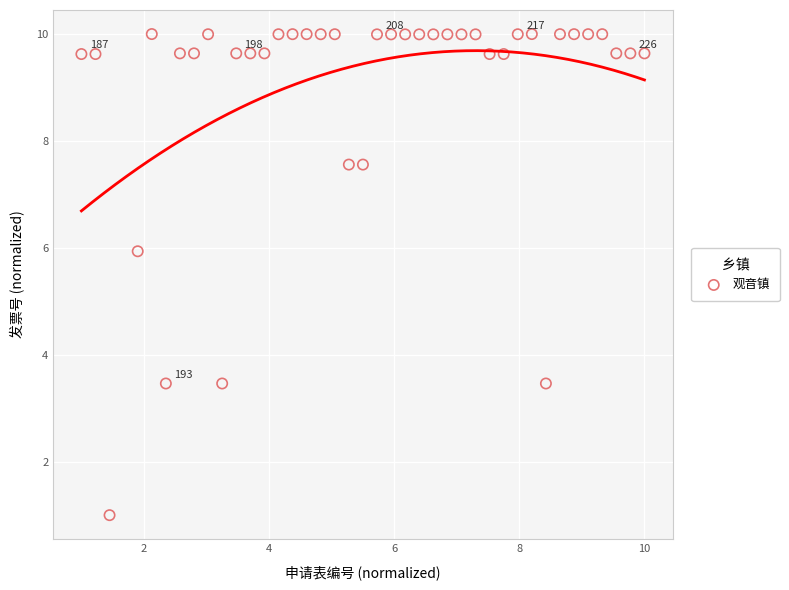

What Y value in the scatter plot is closest to 5?

5.9